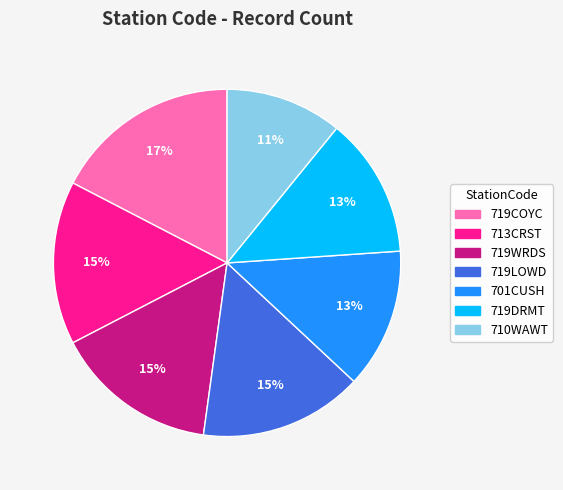

Do 719DRMT and 710WAWT together represent more than half of the pie?

No